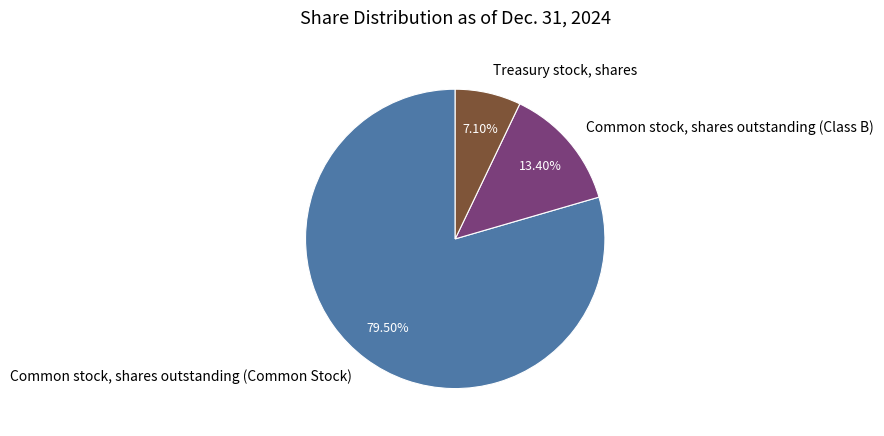

Rank the categories by value from highest to lowest.

Common stock, shares outstanding (Common Stock), Common stock, shares outstanding (Class B), Treasury stock, shares